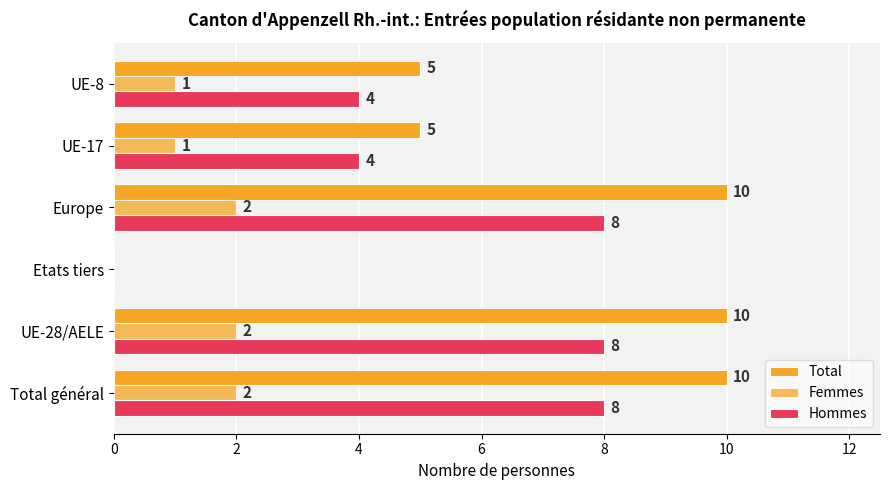

How many series are shown in this chart?

3